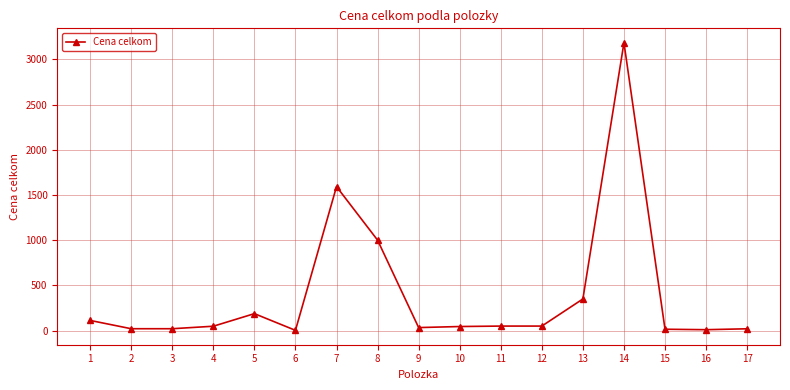

Is it true that the value at 12 is 50.0?

True